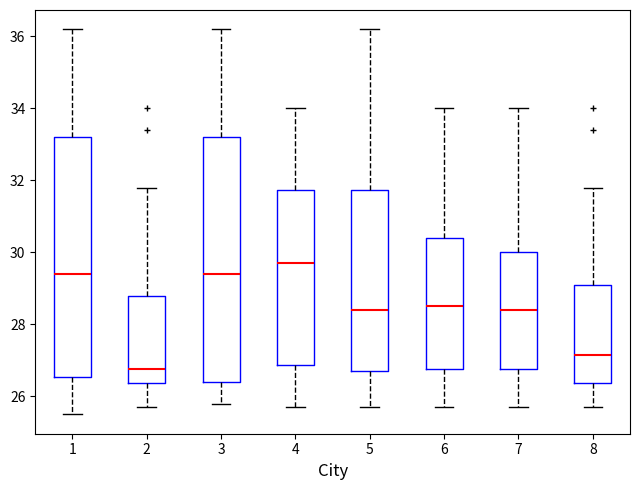

Reading left to right, transcribe this box plot: for each box, give where its median line is, the range the box spans, and where its two whiskers end, as read against the y-axis. The values are not printed on the chart, so give them approximately, as read against the axis.

1: median 29.4, box 26.6 to 33.2, whiskers 25.6 to 36.2
2: median 26.8, box 26.4 to 28.8, whiskers 25.8 to 31.8
3: median 29.4, box 26.4 to 33.2, whiskers 25.8 to 36.2
4: median 29.8, box 26.8 to 31.8, whiskers 25.8 to 34.0
5: median 28.4, box 26.8 to 31.8, whiskers 25.8 to 36.2
6: median 28.6, box 26.8 to 30.4, whiskers 25.8 to 34.0
7: median 28.4, box 26.8 to 30.0, whiskers 25.8 to 34.0
8: median 27.2, box 26.4 to 29.2, whiskers 25.8 to 31.8